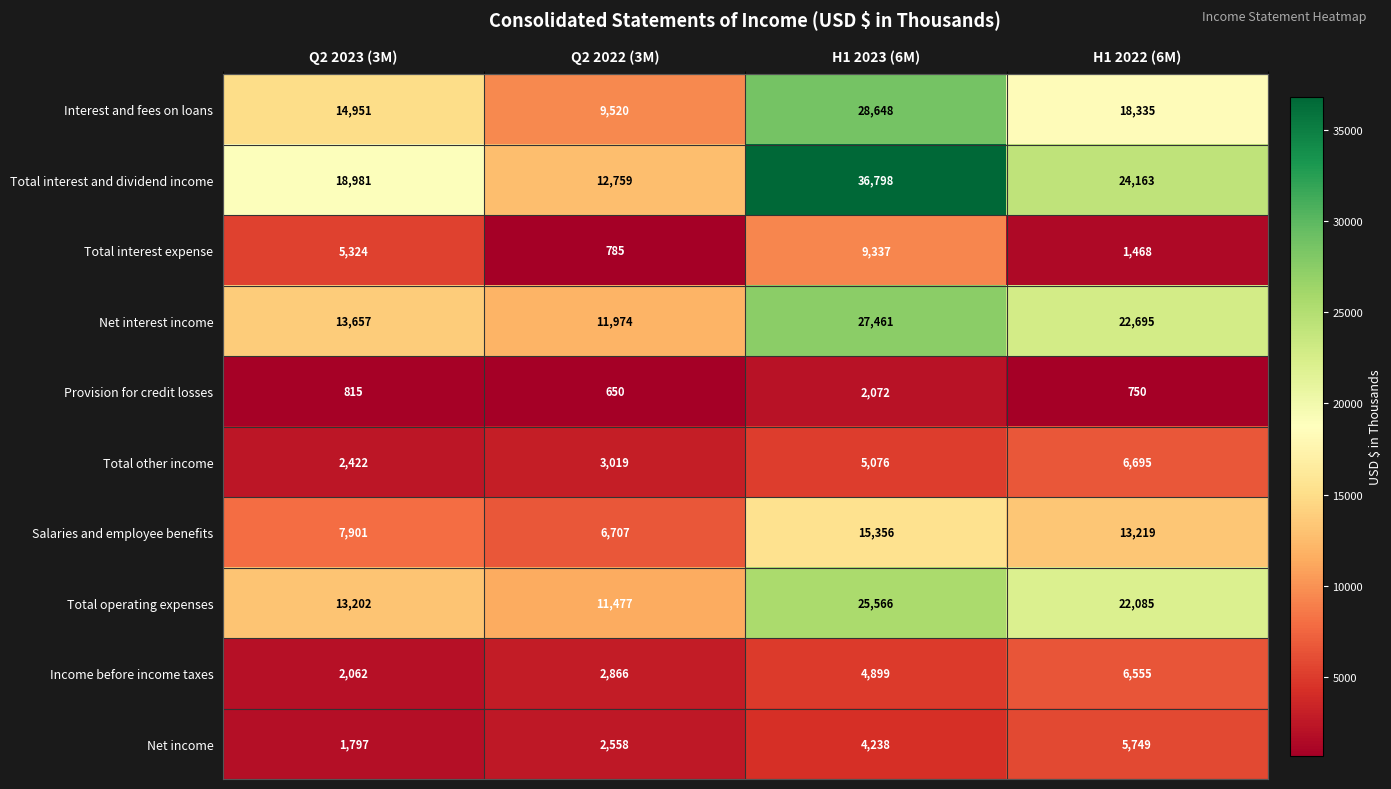

Where is Total operating expenses nearest to the value 18521?

H1 2022 (6M)